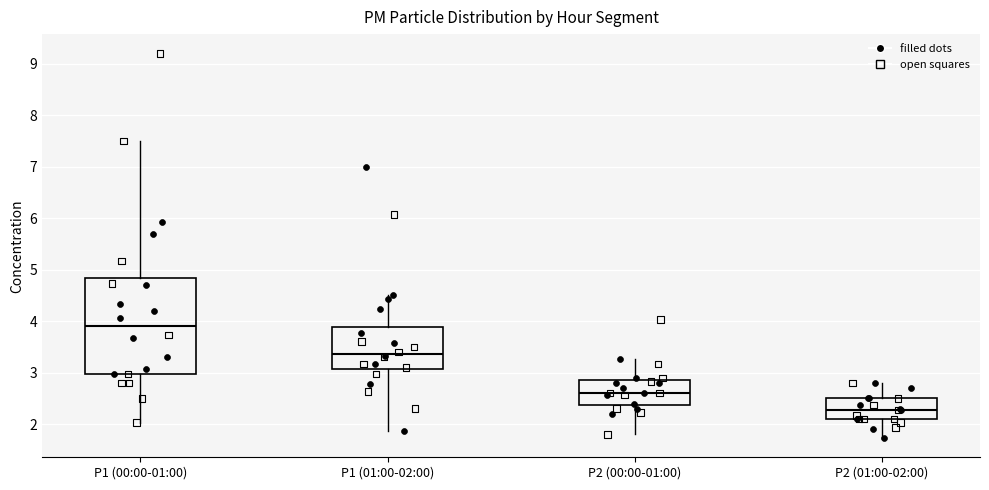

Which box is the tallest, from its lower edge to its upper edge?

P1 (00:00-01:00)